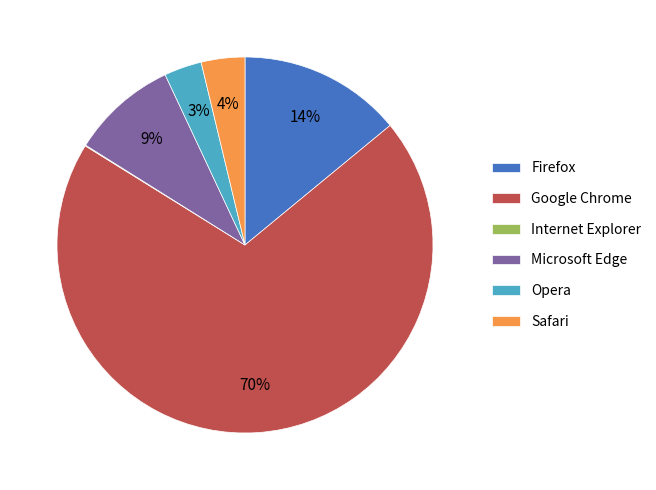

Which category accounts for the majority?

Google Chrome